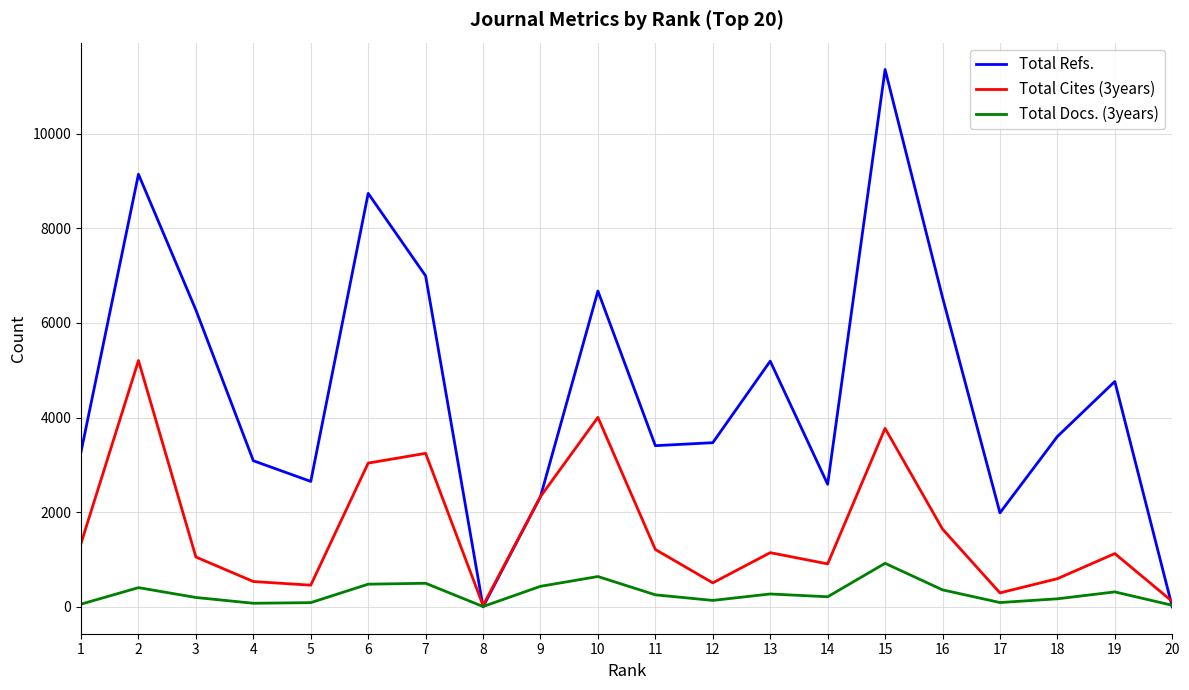

How many series are shown in this chart?

3